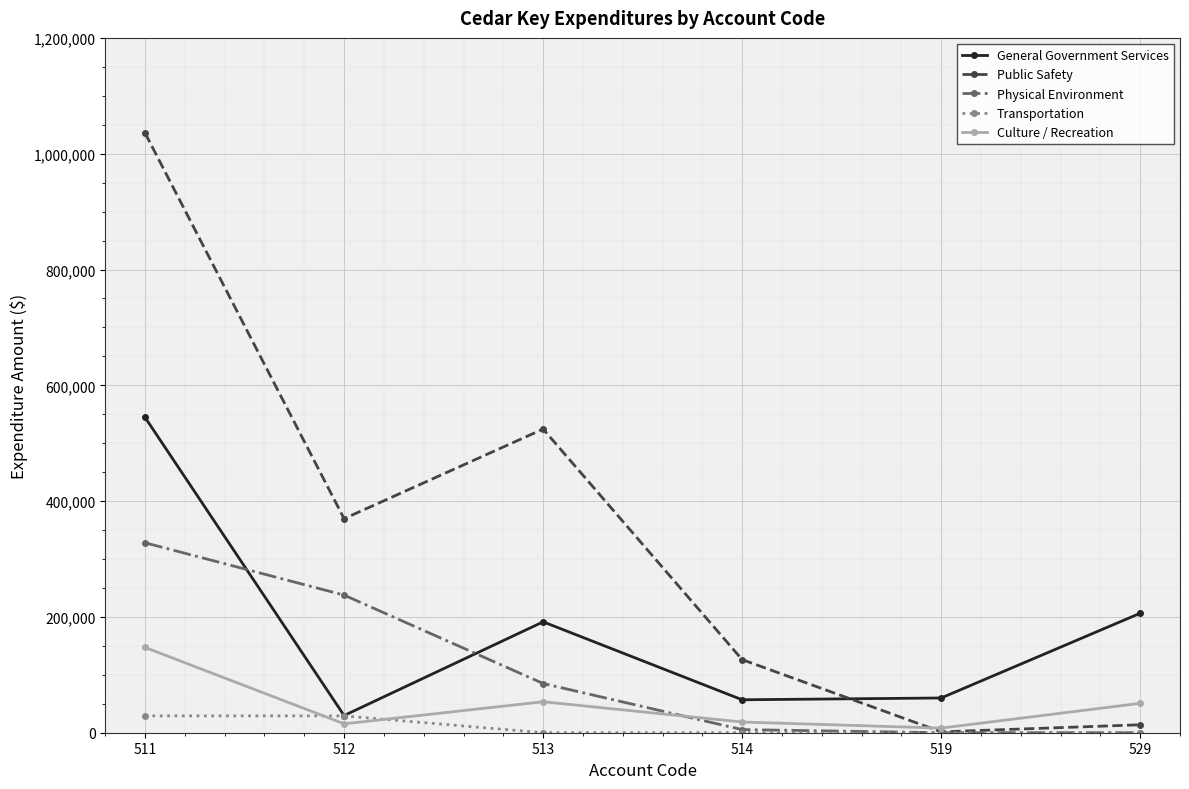

What is the value of the General Government Services point at the 6th from the left?

206334